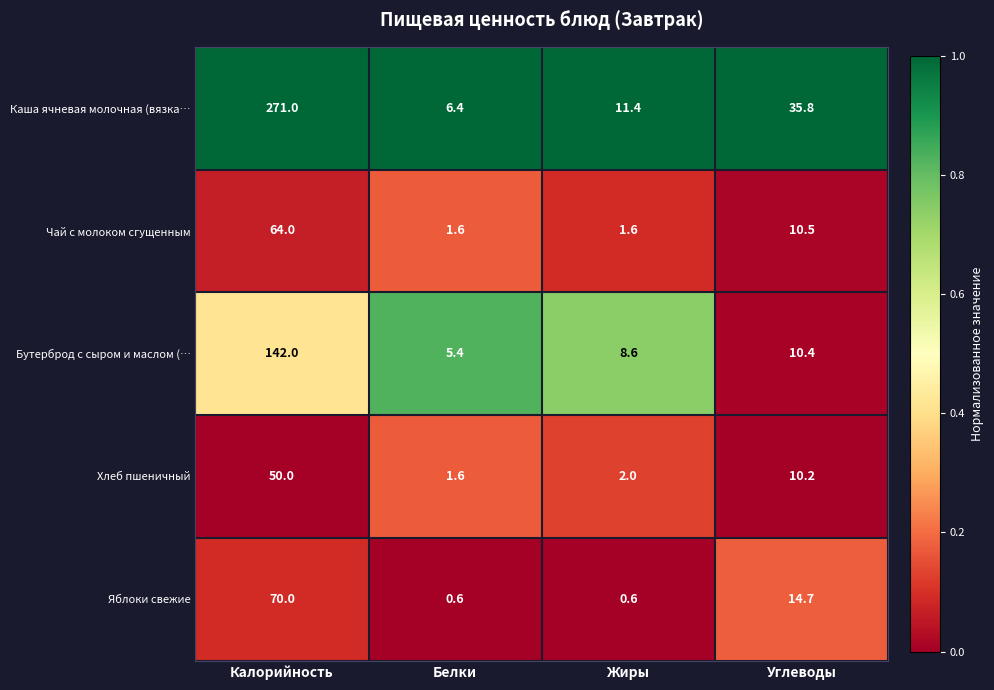

The Бутерброд с сыром и маслом (… series shows 7.8 at Белки. True or false?

False